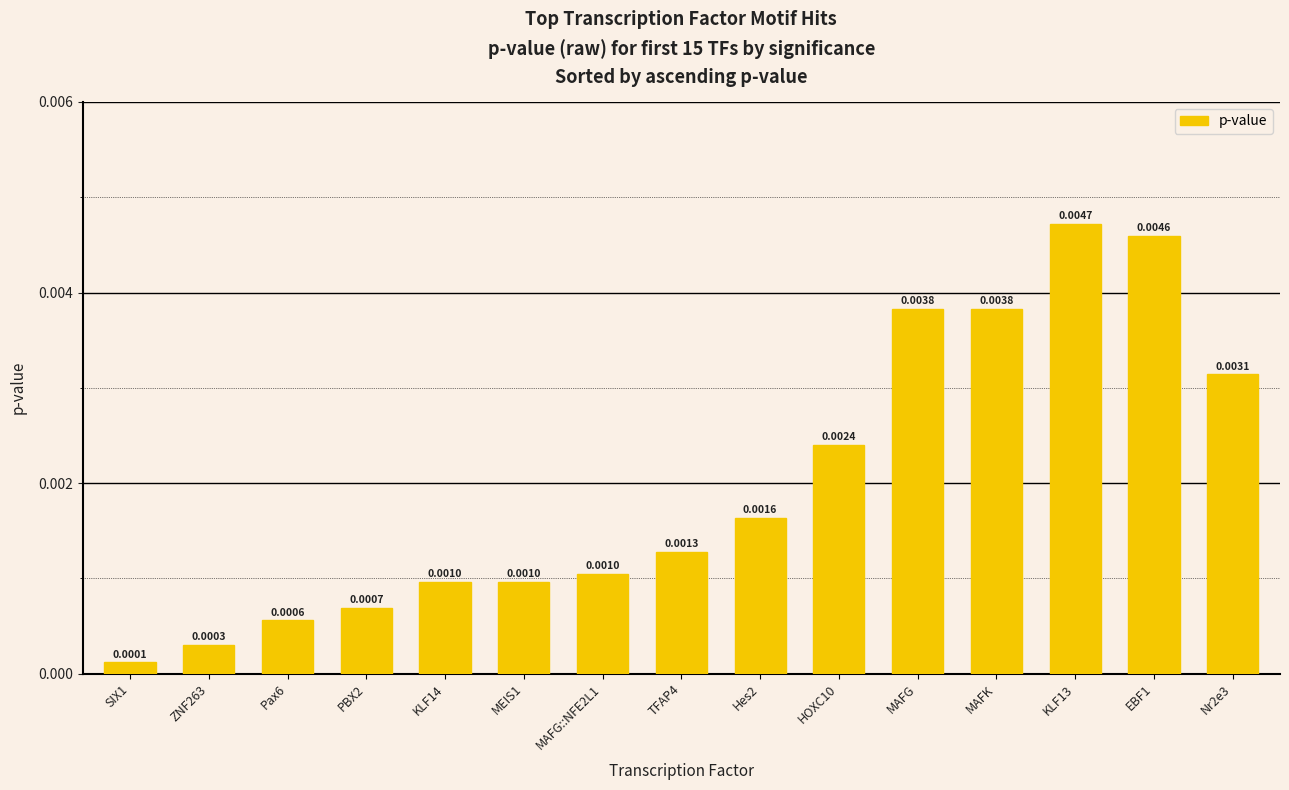

What is the label of the 12th bar from the left?

MAFK